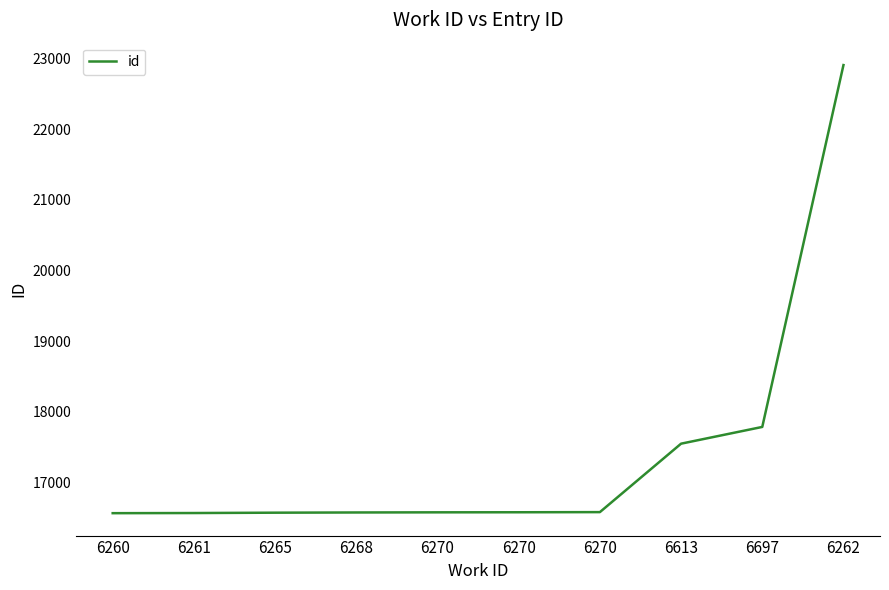

True or false: there are more than 0 points higher than both neighbors.

False